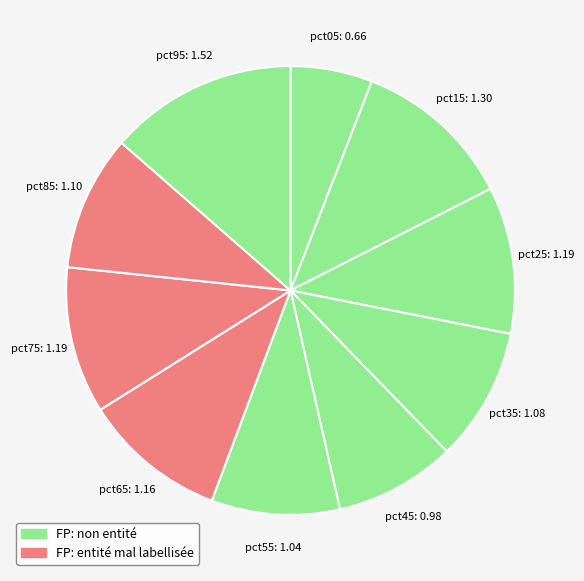

Is there any slice that represents more than half of the pie?

No